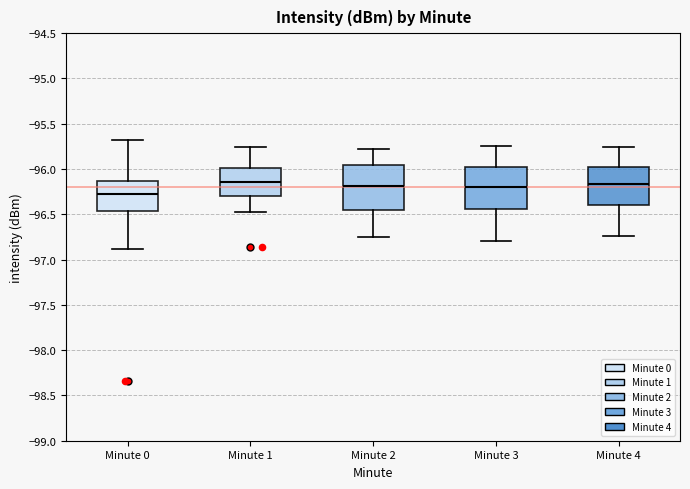

Where does the lower whisker of the box for Minute 3 end on the y-axis? The values are not printed on the chart, so give them approximately, as read against the axis.

-96.80